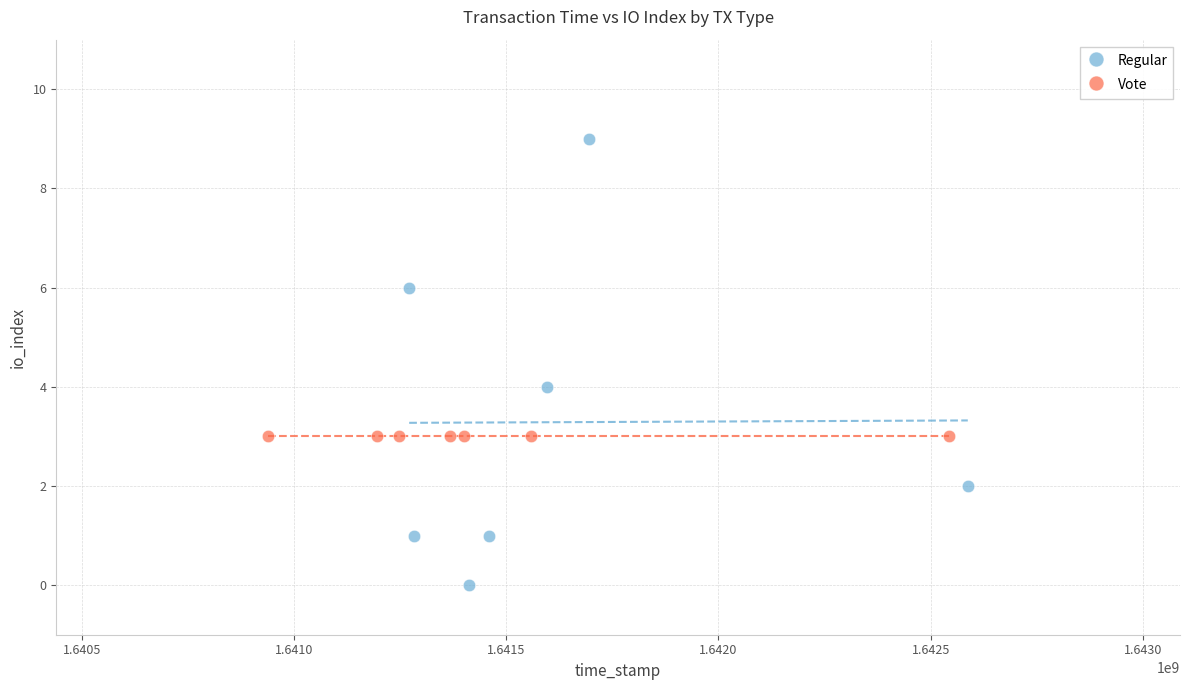

What are all the series names shown in the legend?

Regular, Vote